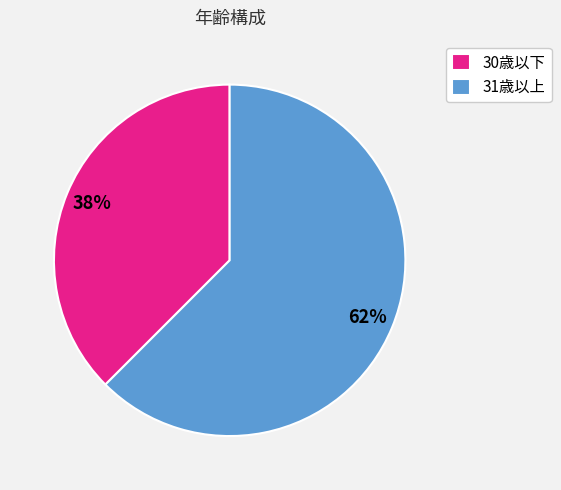

Does 30歳以下 account for over 50% of the chart?

No